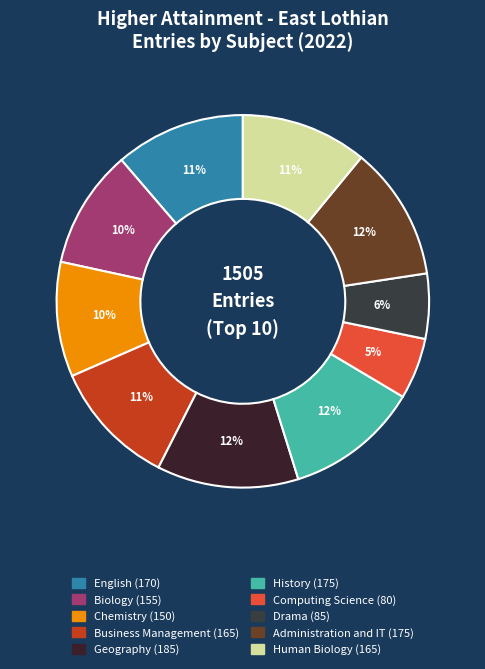

To the nearest percent, what is the average slice percentage?

10%